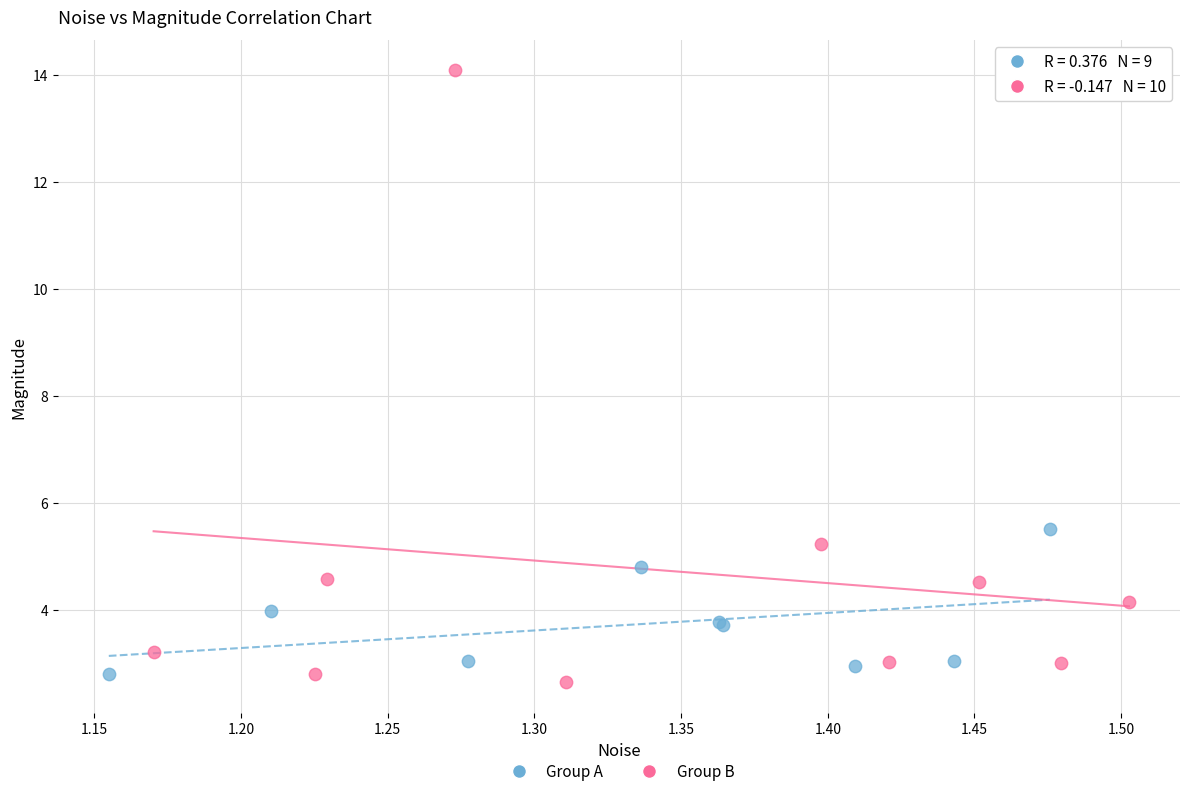

Which series contains the lowest Y value?

Group B